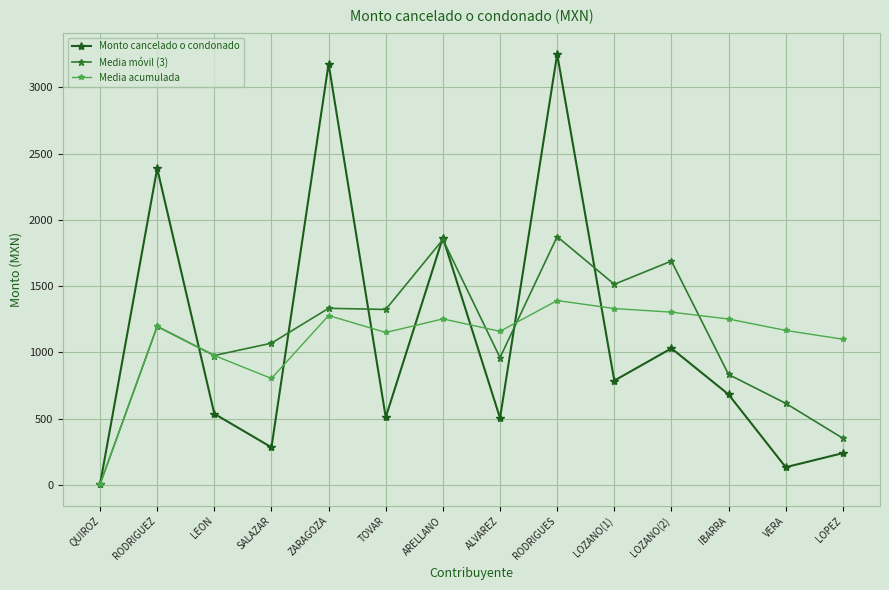

Reading right to left, transcribe all the data shown in this chart.

Monto cancelado o condonado: 239.8	133.7	682.5	1030.5	786.8	3249.8	504.3	1866.2	510.4	3177.3	283.8	536.7	2387.9	4.4
Media móvil (3): 352.0	615.6	833.3	1689.0	1513.6	1873.4	960.3	1851.3	1323.8	1332.6	1069.5	976.4	1196.2	4.4
Media acumulada: 1099.6	1165.7	1251.7	1303.5	1330.8	1391.2	1158.9	1252.4	1150.1	1278.0	803.2	976.4	1196.2	4.4